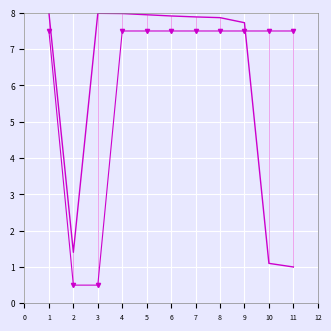

What is the minimum value shown in the chart?

0.5